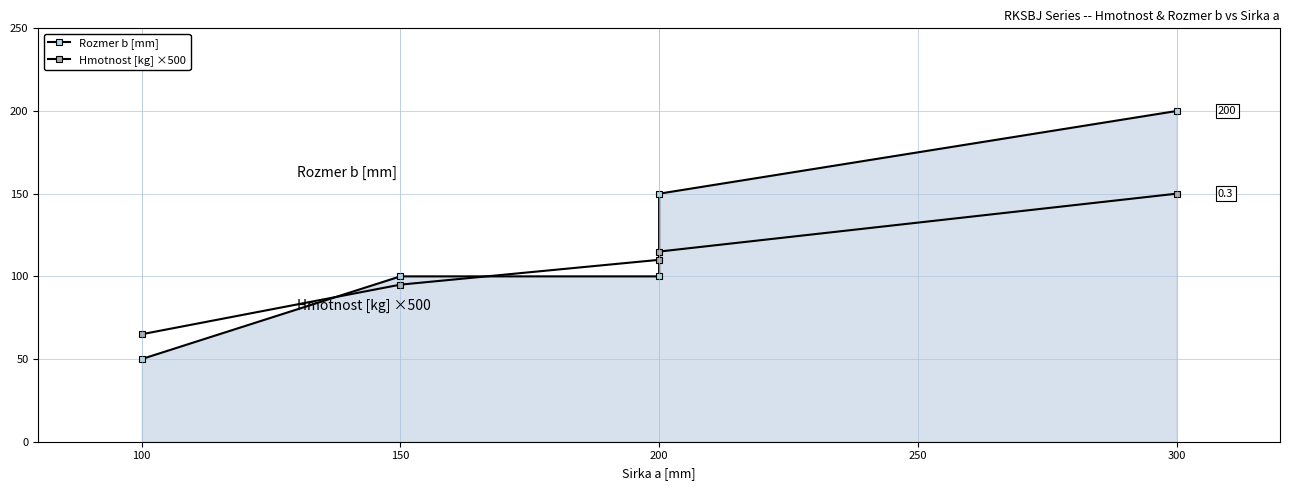

Which series ends up on top after the final intersection of Hmotnost [kg] ×500 and Rozmer b [mm]?

Rozmer b [mm]